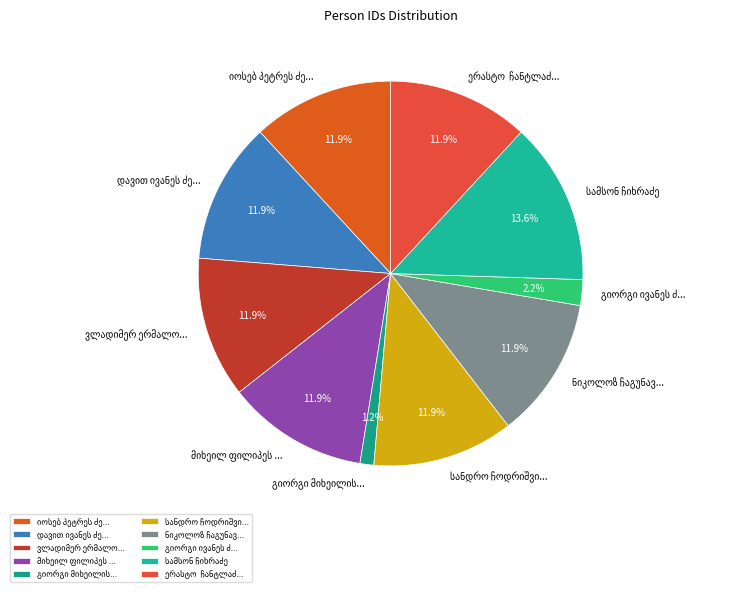

Is there a majority slice in this chart?

No